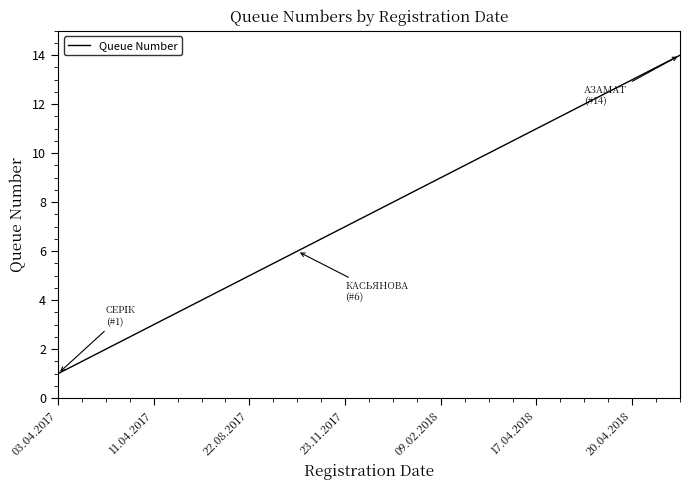

What is the maximum value shown in the chart?

14